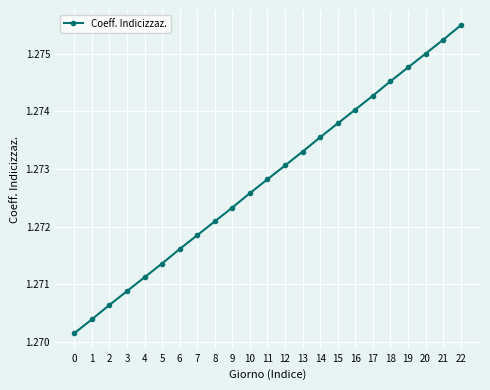

How many values are between 1 and 2?

23